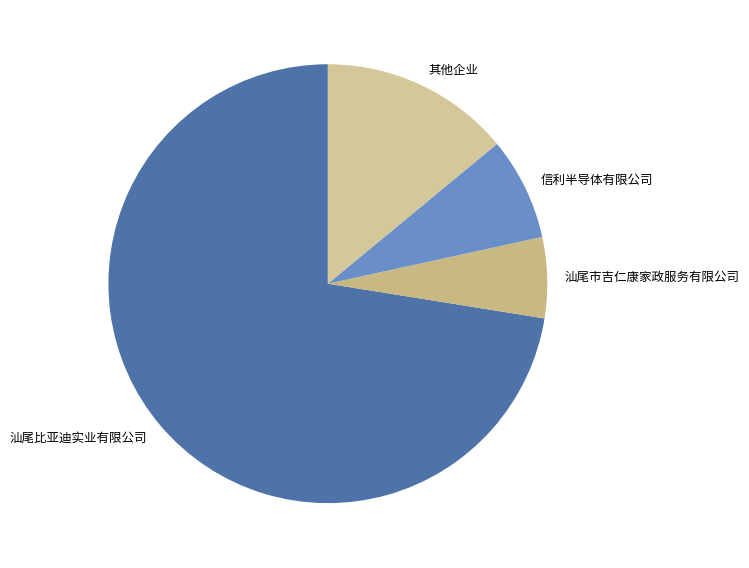

Combined, do 汕尾比亚迪实业有限公司 and 汕尾市吉仁康家政服务有限公司 account for over 50%?

Yes